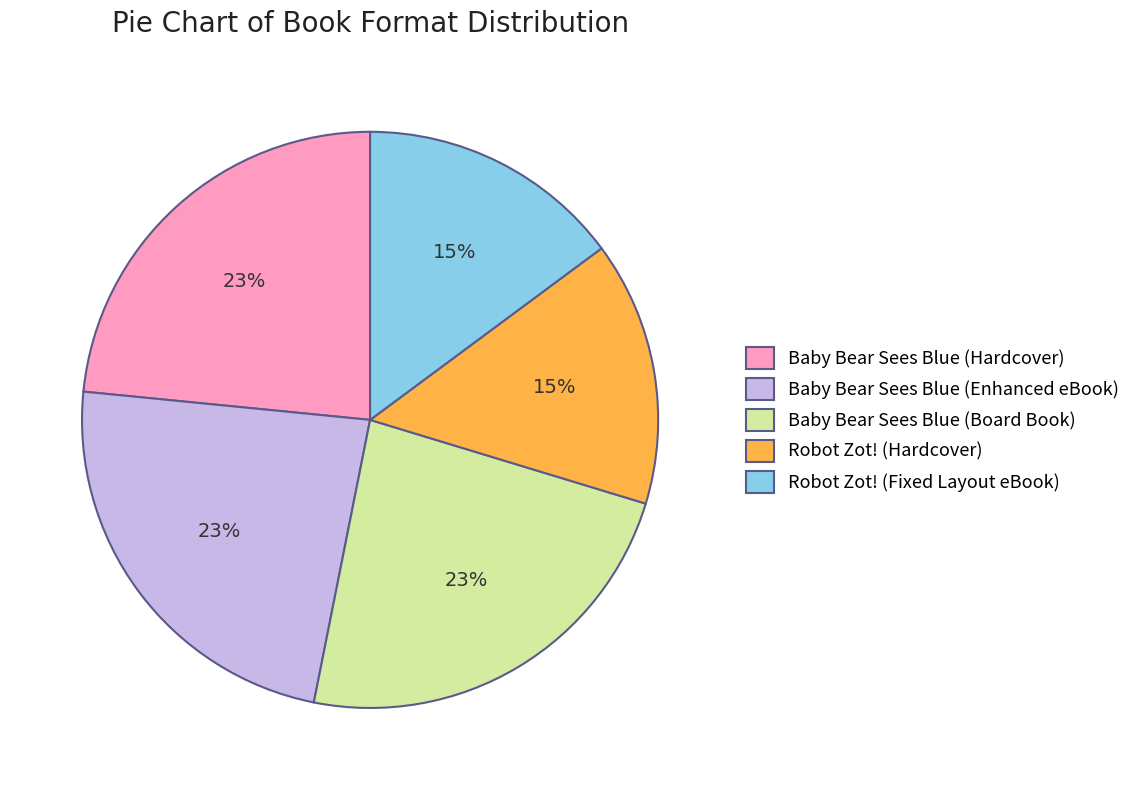

Does Baby Bear Sees Blue (Hardcover) account for over 50% of the chart?

No